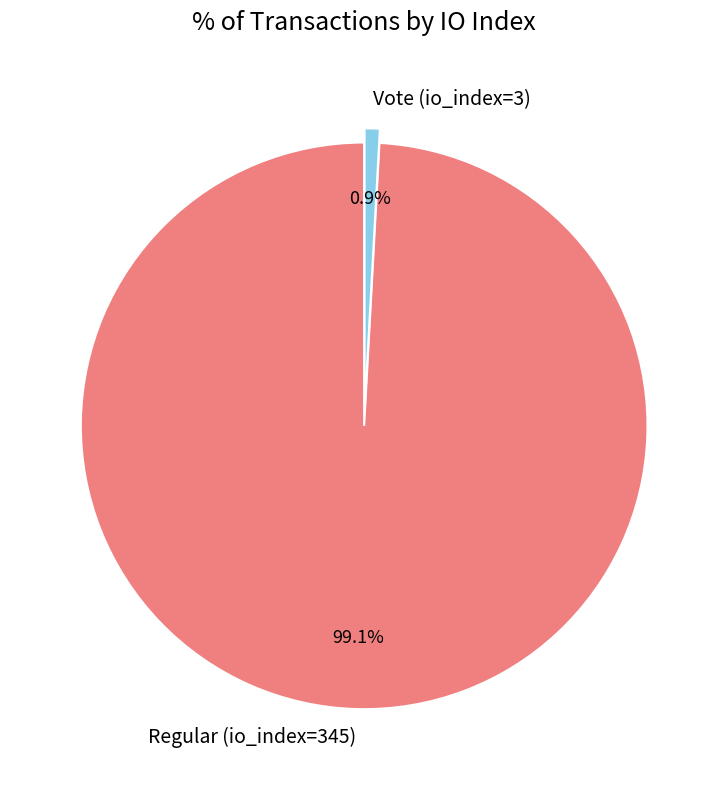

Combined, do Vote (io_index=3) and Regular (io_index=345) account for over 50%?

Yes